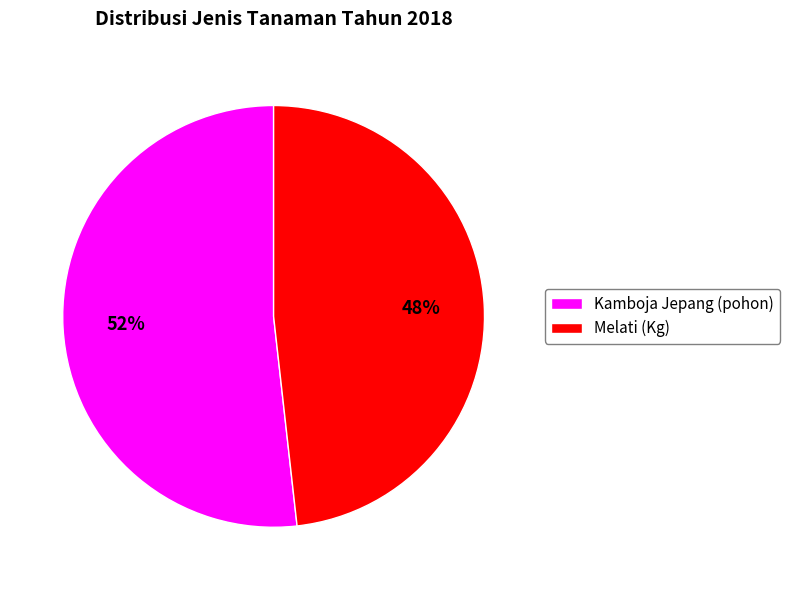

Do Kamboja Jepang (pohon) and Melati (Kg) together represent more than half of the pie?

Yes